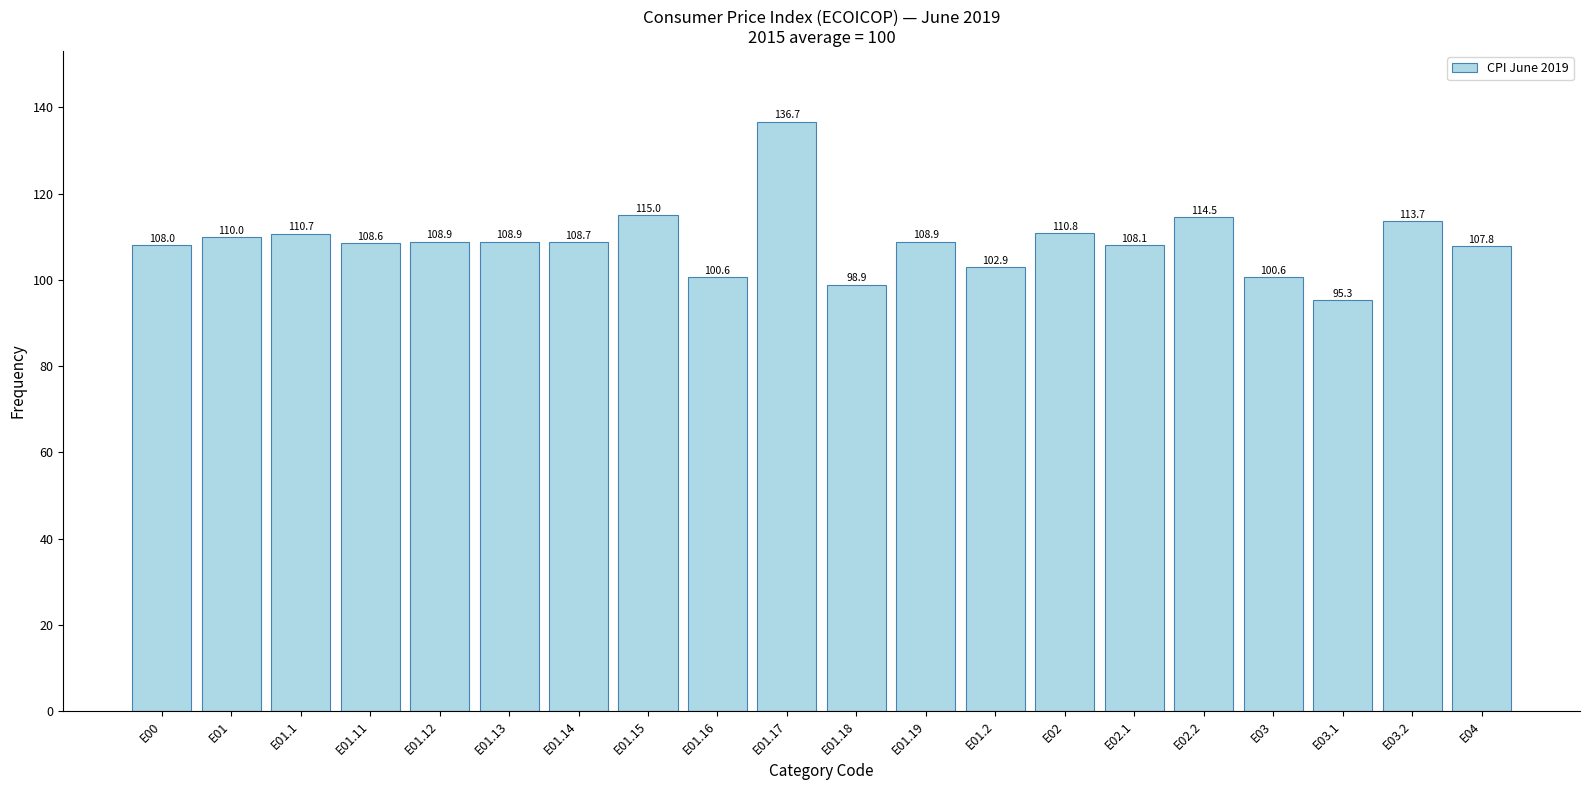

Reading right to left, extract all data points from this chart.

107.8	113.7	95.3	100.6	114.5	108.1	110.8	102.9	108.9	98.9	136.7	100.6	115.0	108.7	108.9	108.9	108.6	110.7	110.0	108.0